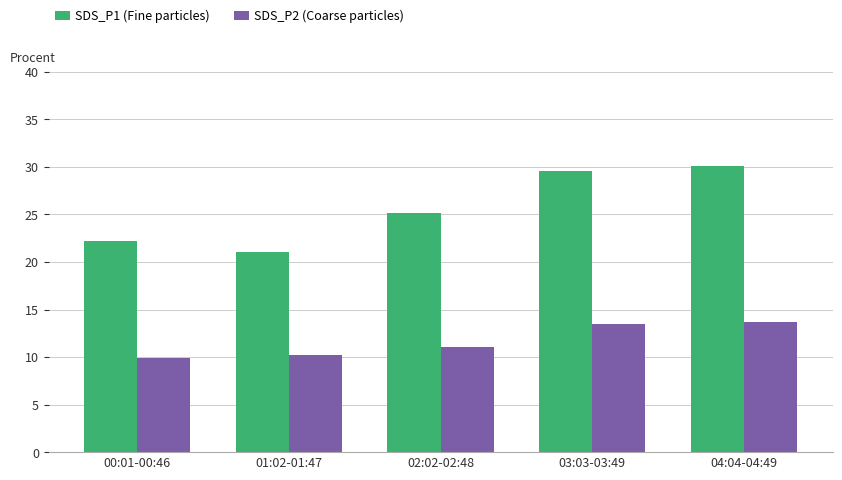

Does the chart contain stacked bars?

No